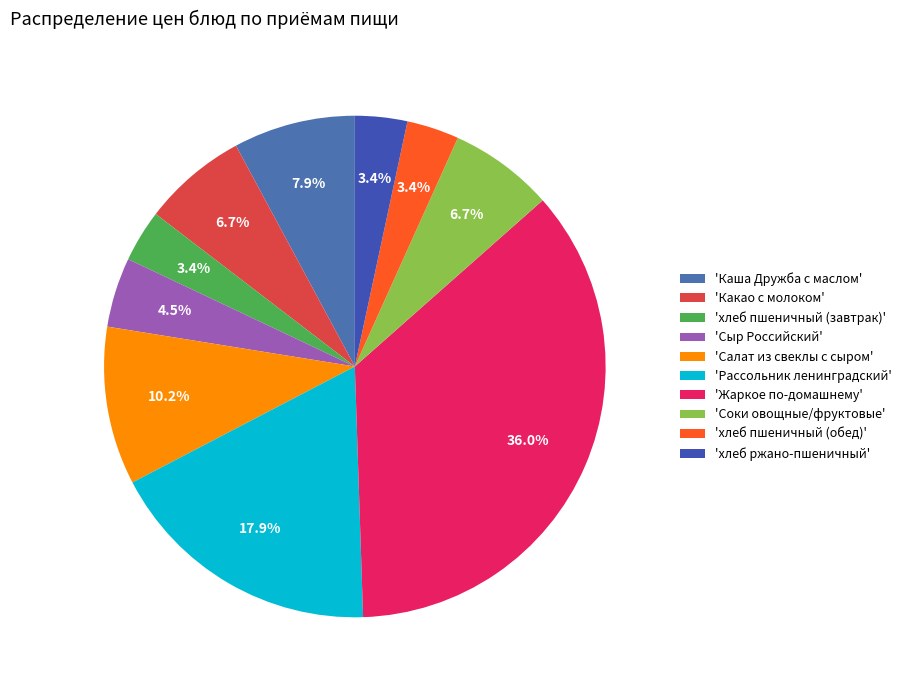

How many slices are in this pie chart?

10